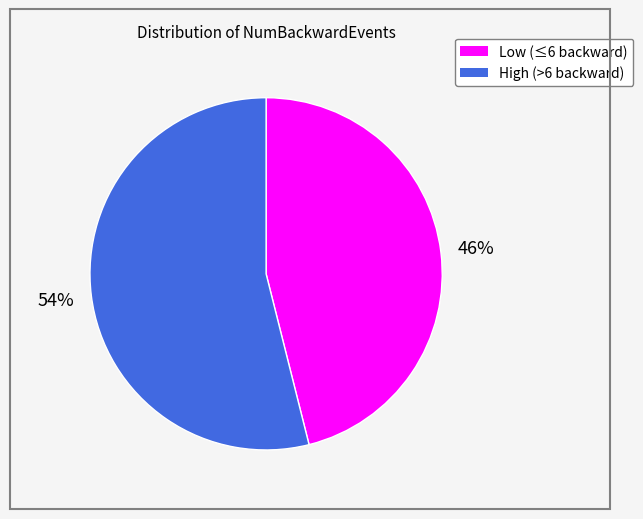

Is there any slice that represents more than half of the pie?

Yes